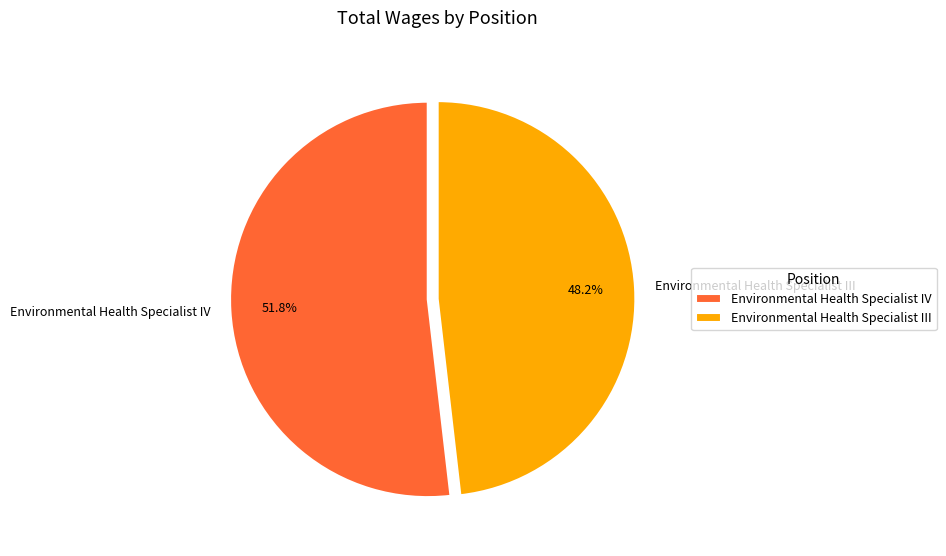

Combined, what portion of the pie is Environmental Health Specialist III and Environmental Health Specialist IV?

100.0%